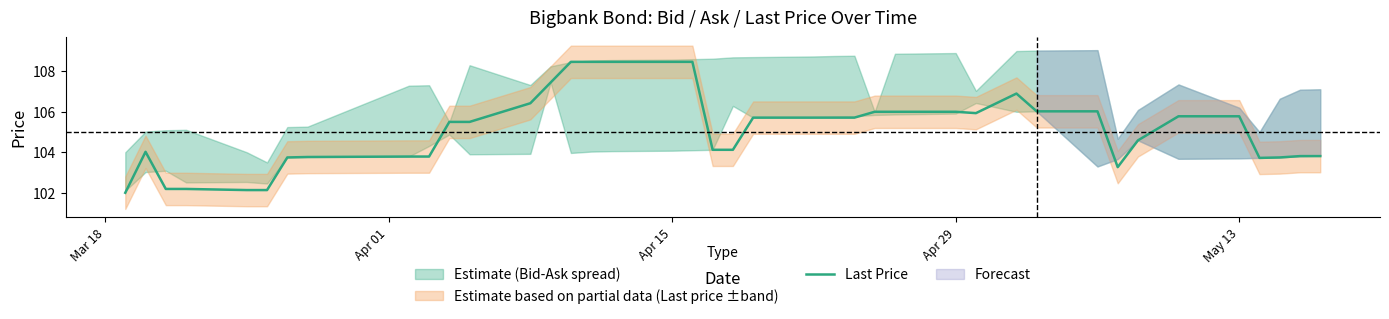

What is the highest value of the Last Price series?

108.5